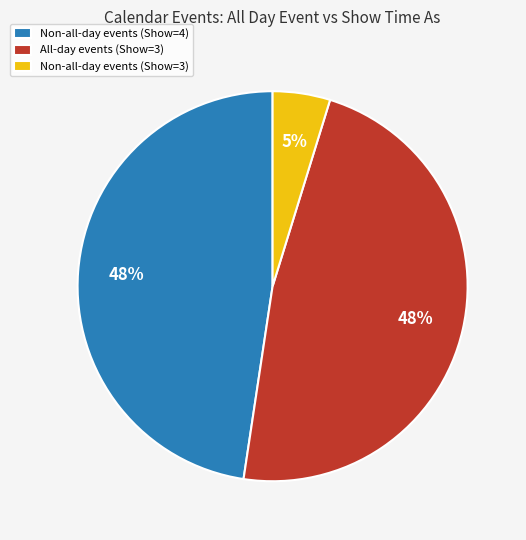

To the nearest percent, what portion does All-day events (Show=3) represent?

48%